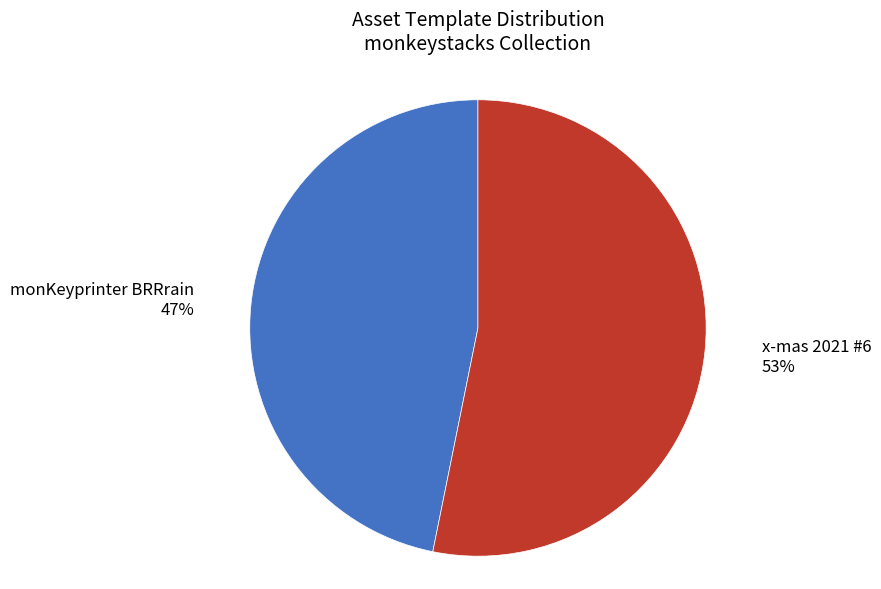

To the nearest percent, what is the difference between the monKeyprinter BRRrain and x-mas 2021 #6 slice percentages?

6%